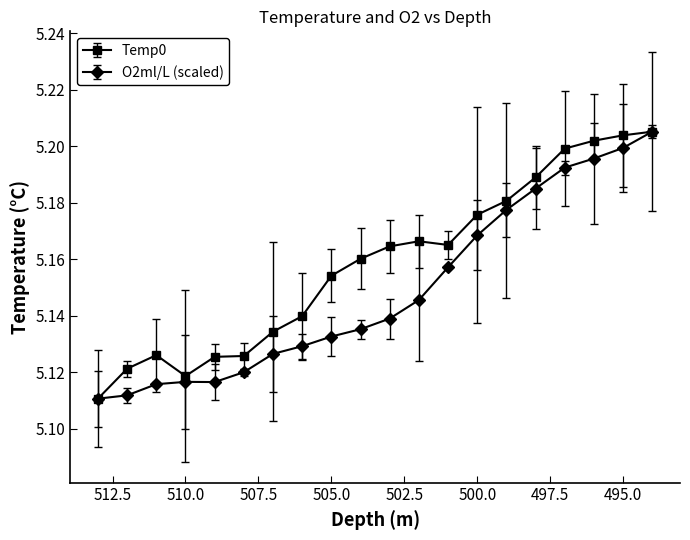

In Temp0, how many points are lower than both neighbors (excluding endpoints)?

2